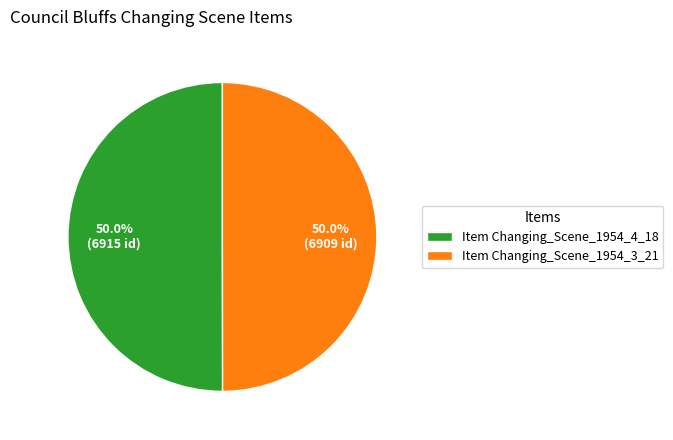

Combined, what portion of the pie is Item Changing_Scene_1954_4_18 and Item Changing_Scene_1954_3_21?

100.0%